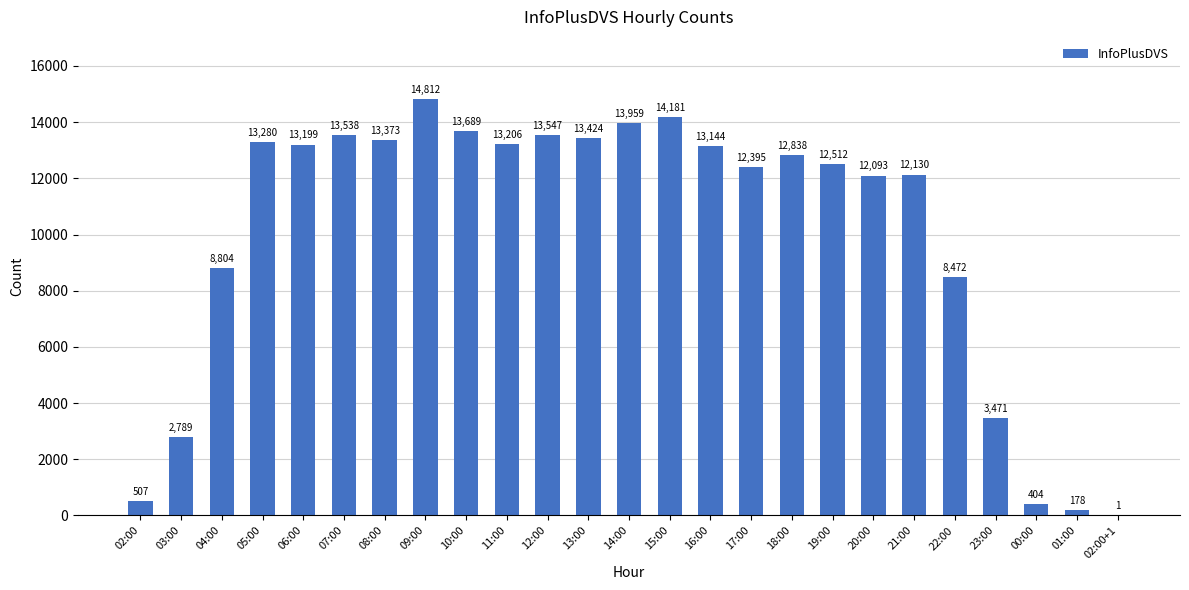

What is the sum of all values?

249946